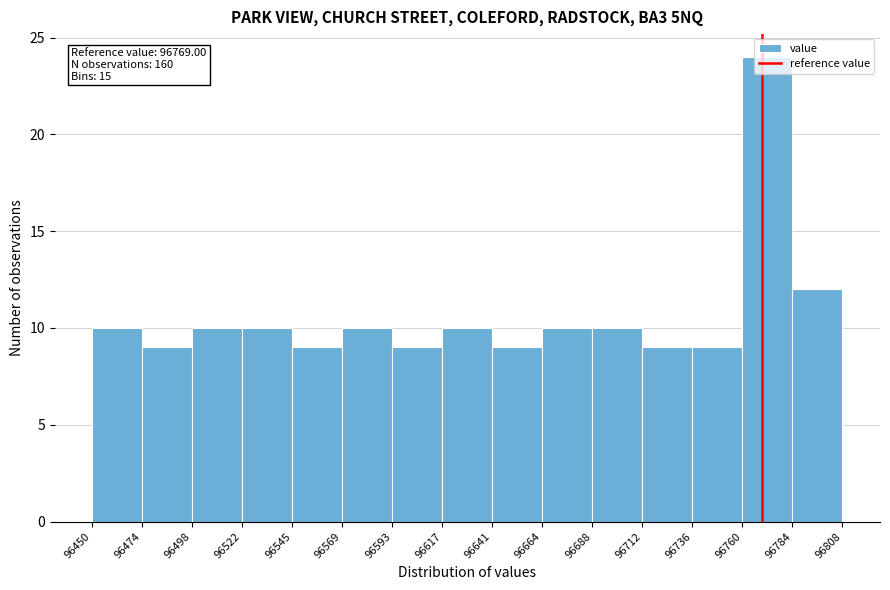

Over which range of the x-axis is the bar tallest?

96760 to 96784